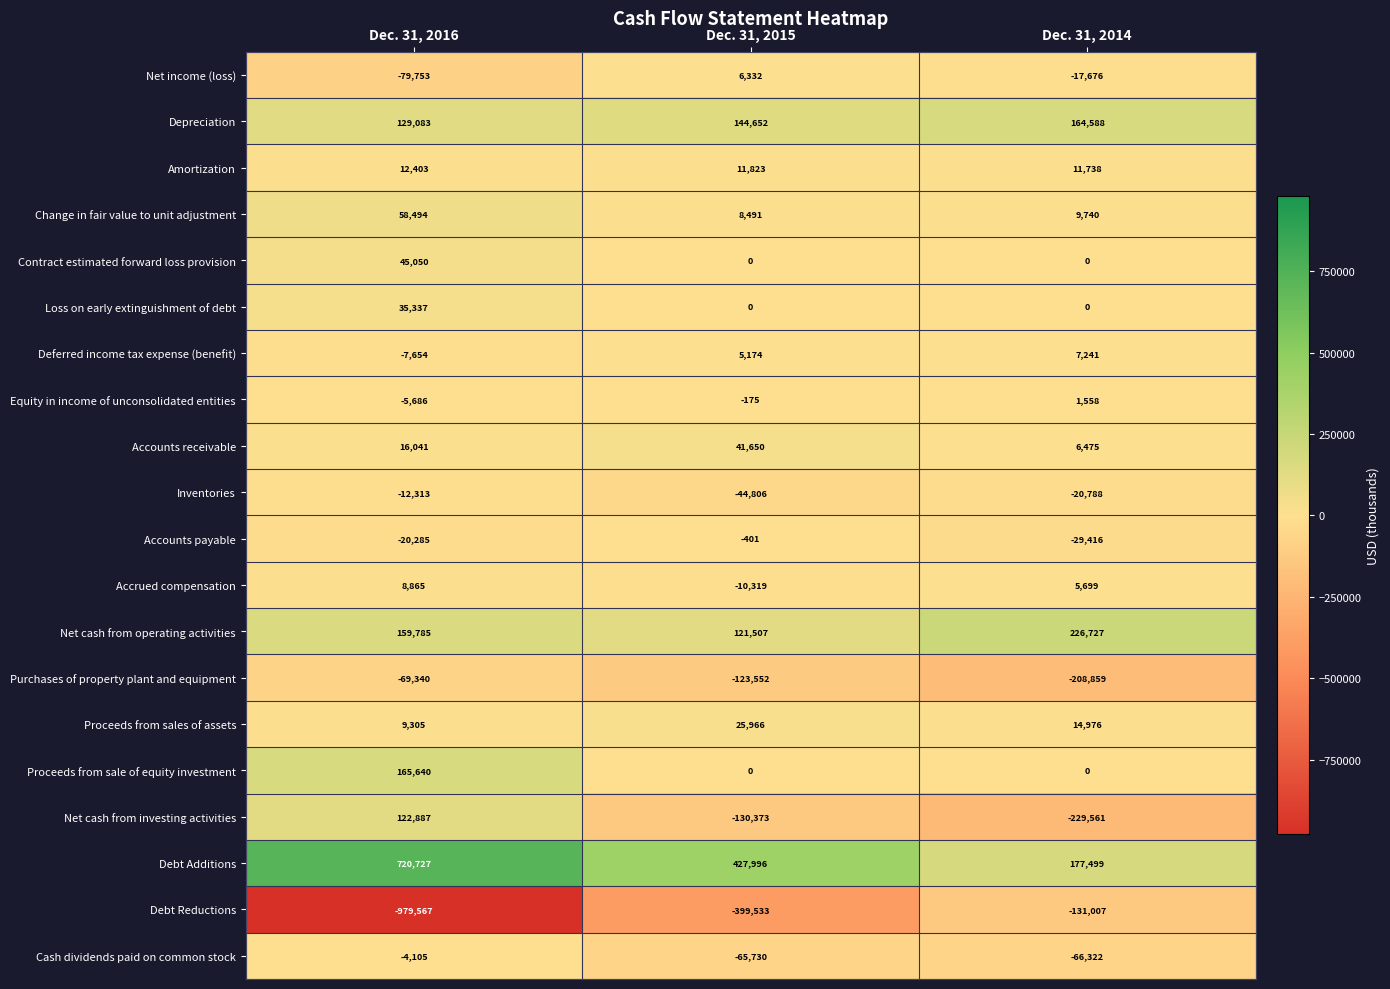

The Change in fair value to unit adjustment series shows 5614 at Dec. 31, 2015. True or false?

False